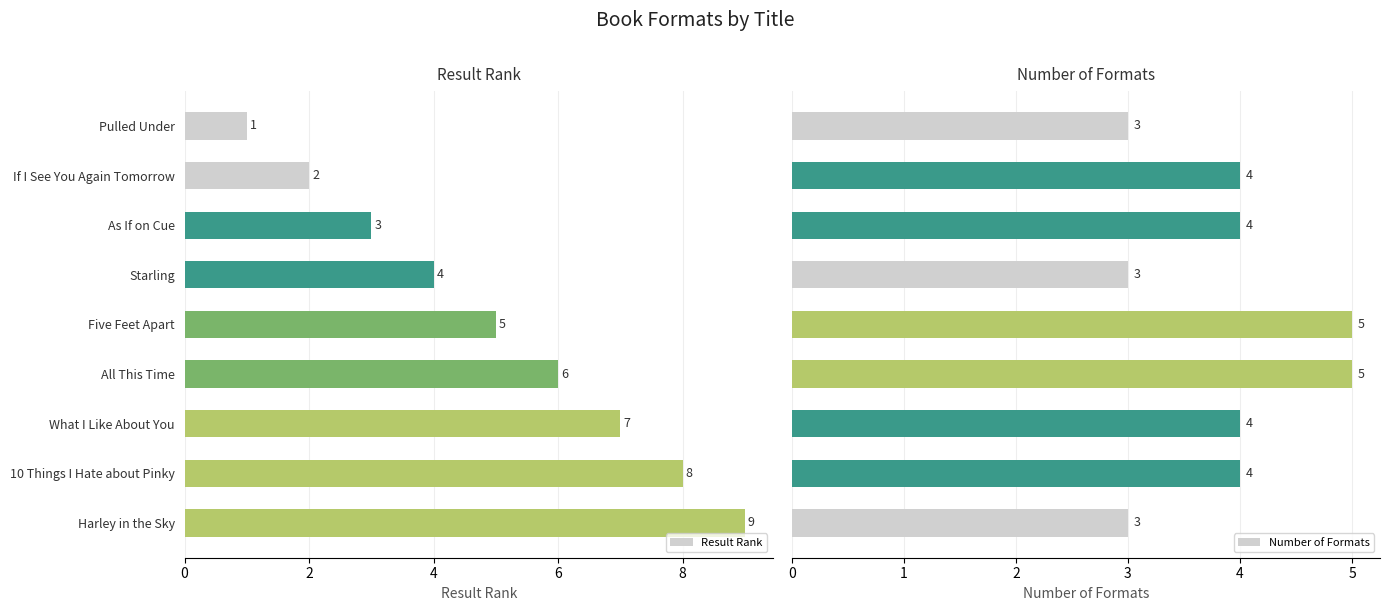

Count the Result Rank values in the range 3 to 7.

5